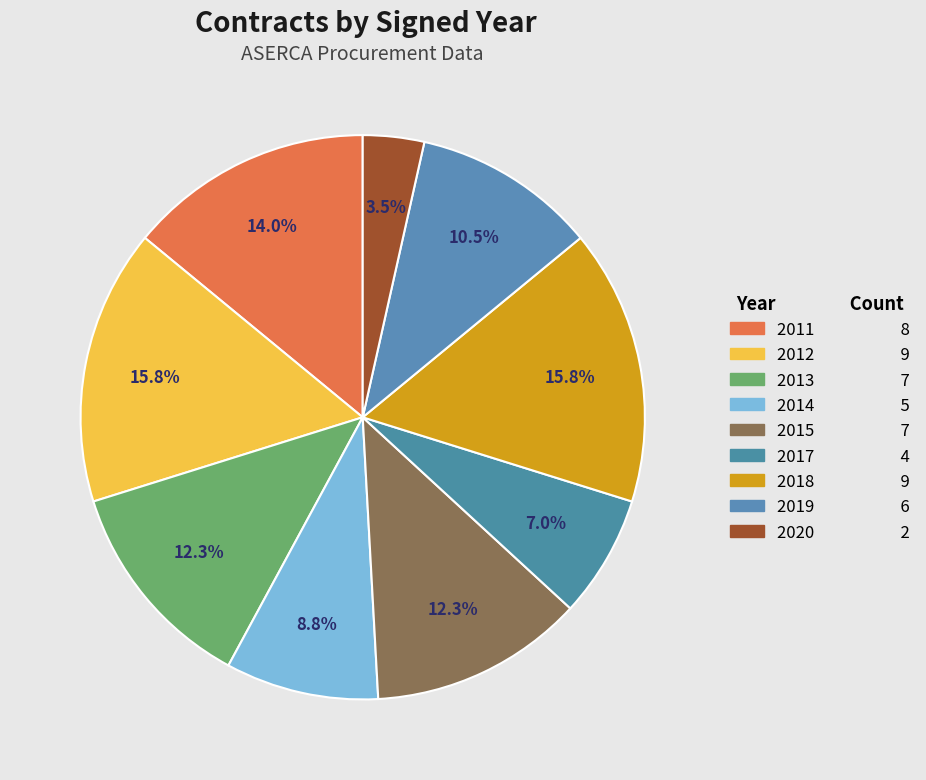

Count the number of slices in the pie.

9